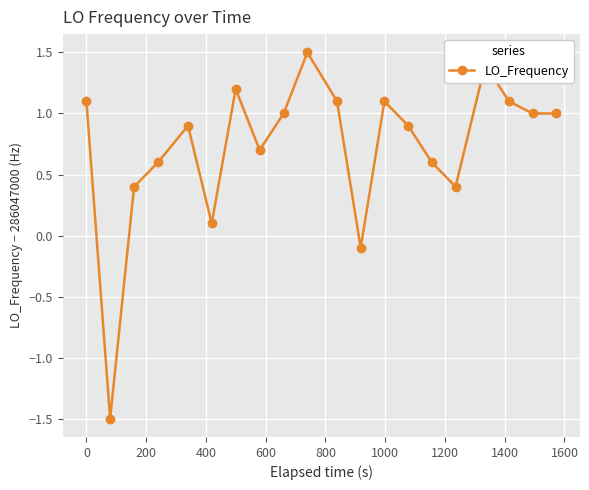

How many values are below zero?

2